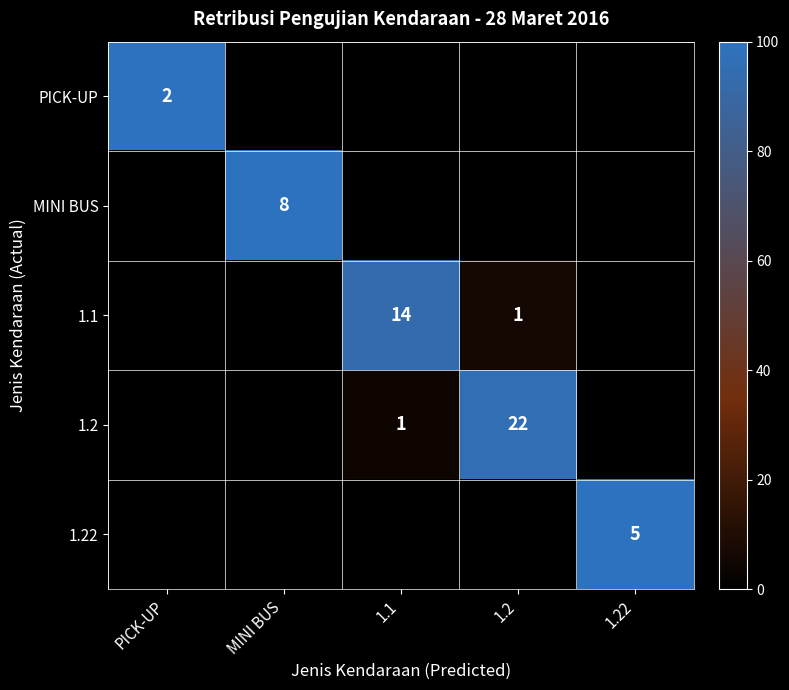

The MINI BUS series shows 2 at MINI BUS. True or false?

False